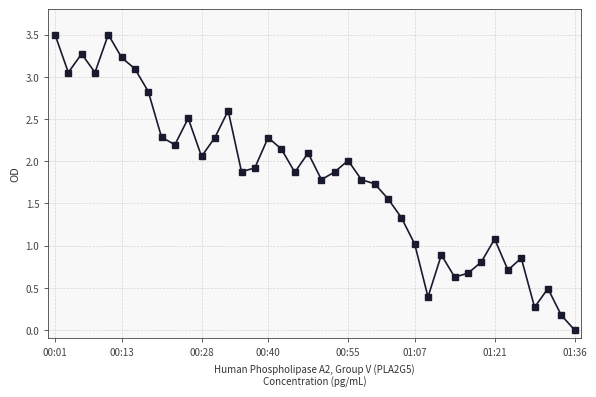

What is the greatest value displayed?

3.5